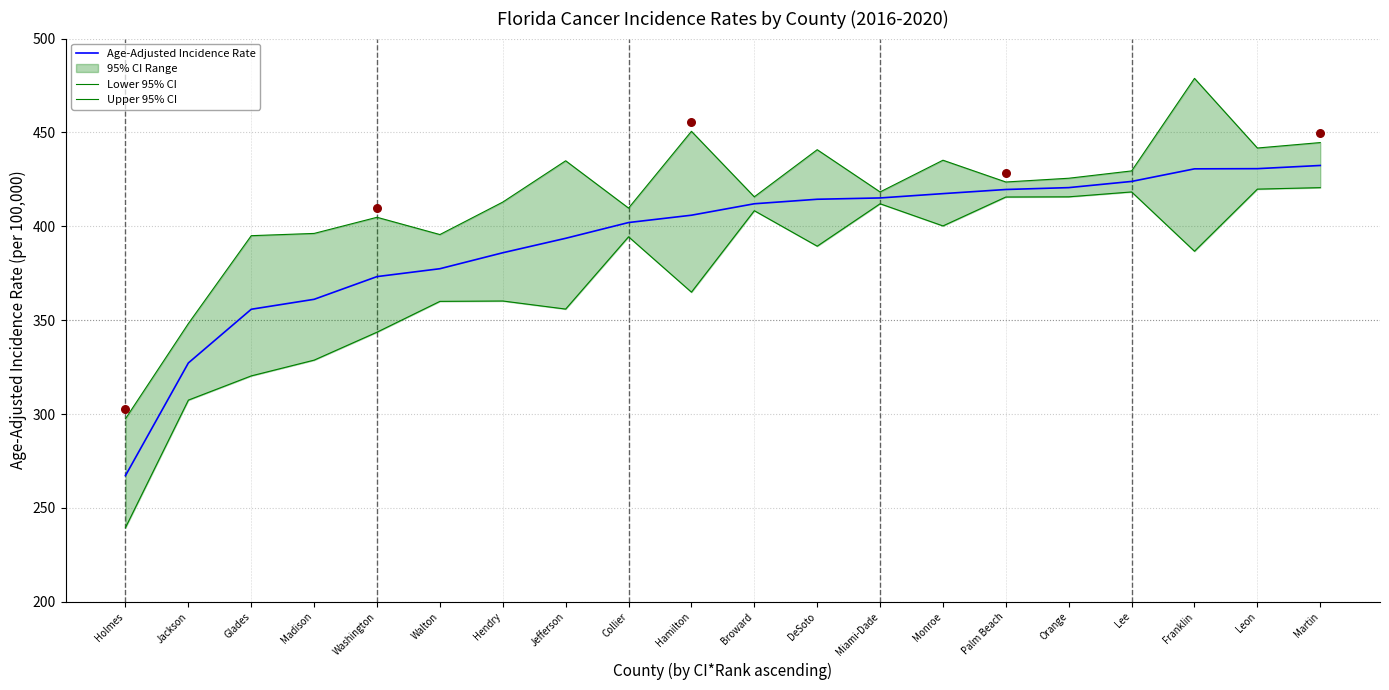

Which series reaches the minimum Y coordinate?

Lower 95% CI